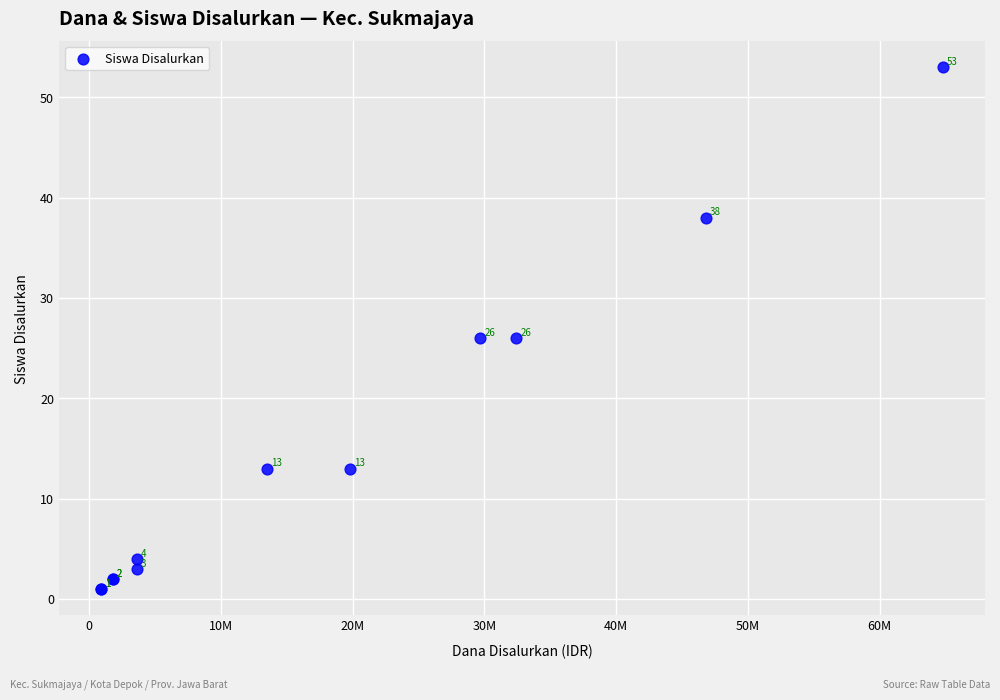

What Y value in the scatter plot is closest to 27?

26